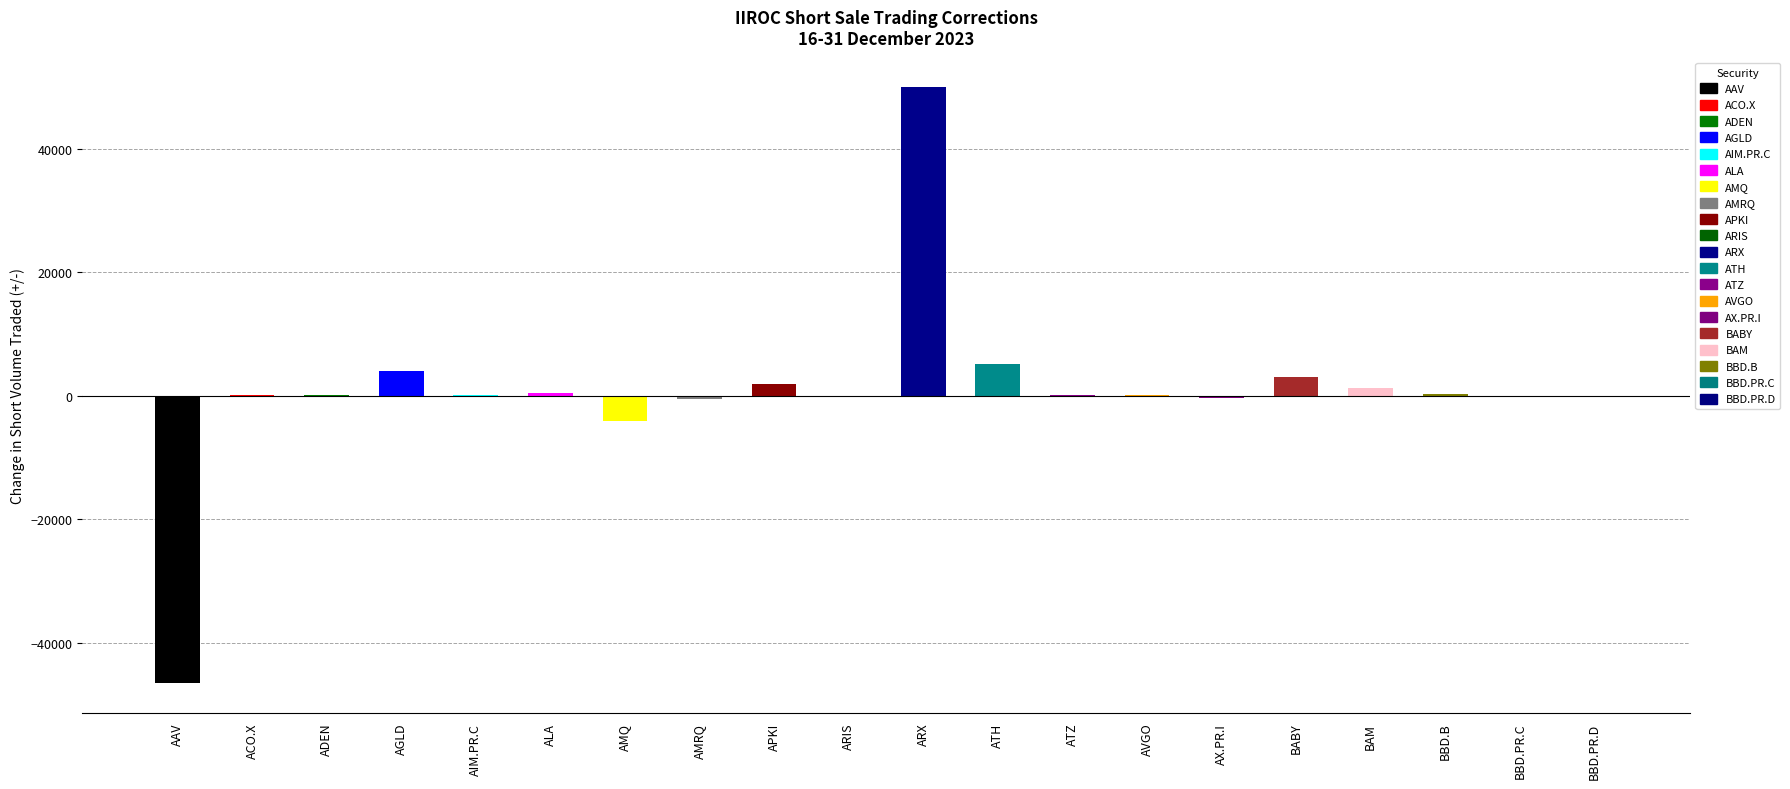

Does the chart contain stacked bars?

No